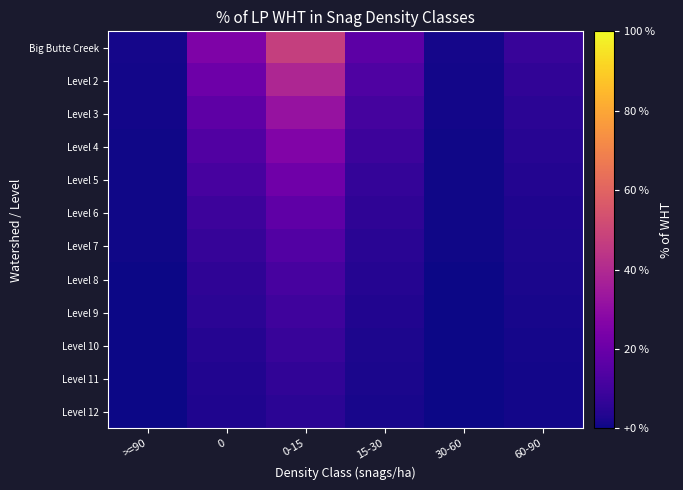

Which series has the largest total across all categories?

Big Butte Creek